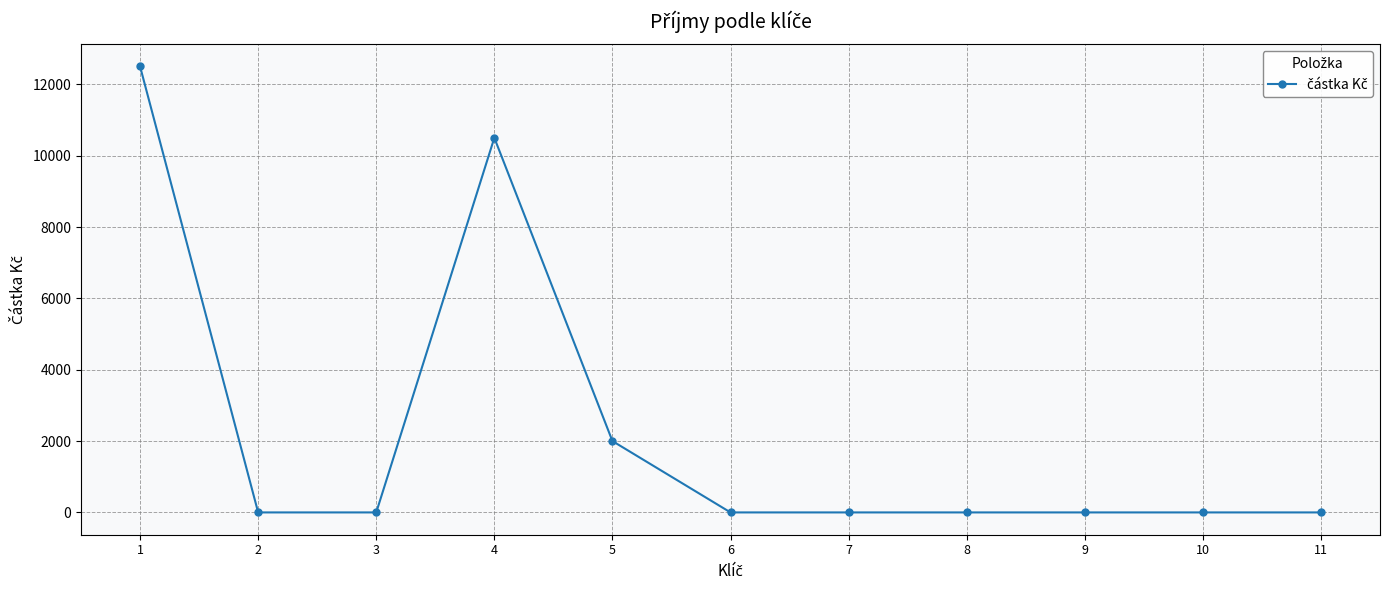

How many series are shown in this chart?

1